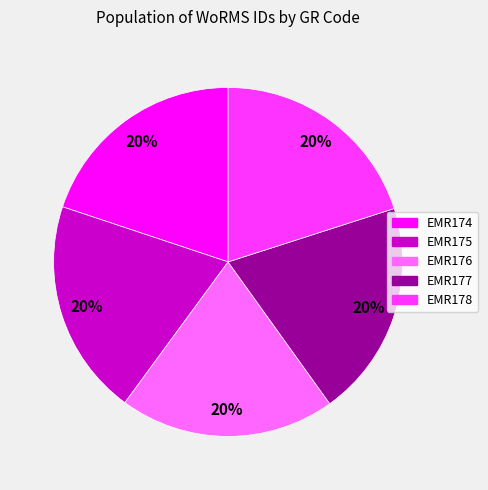

Does EMR176 represent more than half of the total?

No